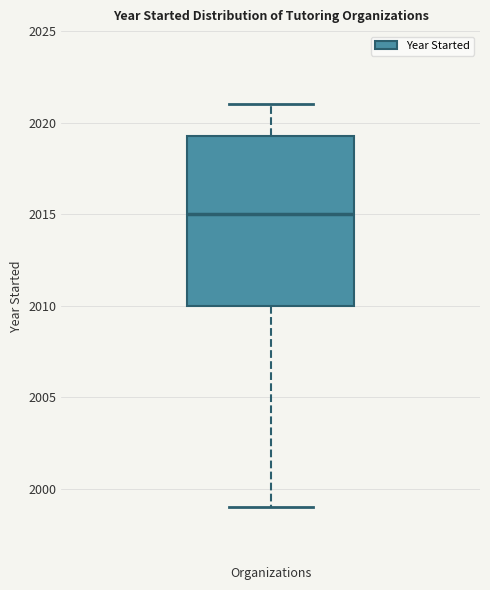

Where is the upper edge of the box for Organizations on the y-axis? The values are not printed on the chart, so give them approximately, as read against the axis.

2019.5